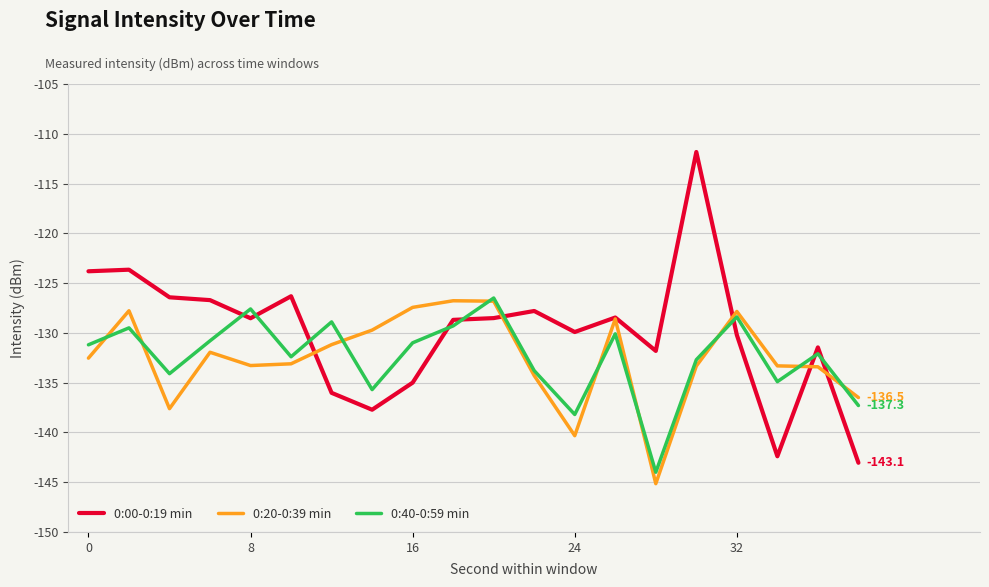

Which series has the largest total across all categories?

0:00-0:19 min